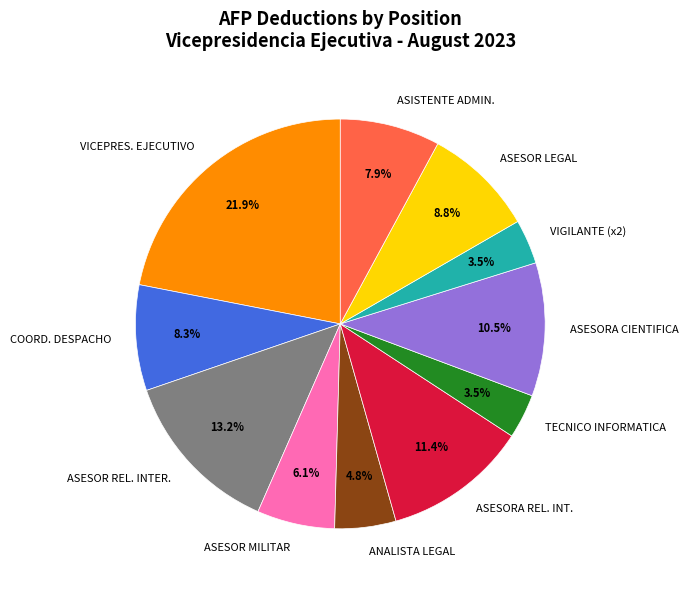

Is there any slice that represents more than half of the pie?

No